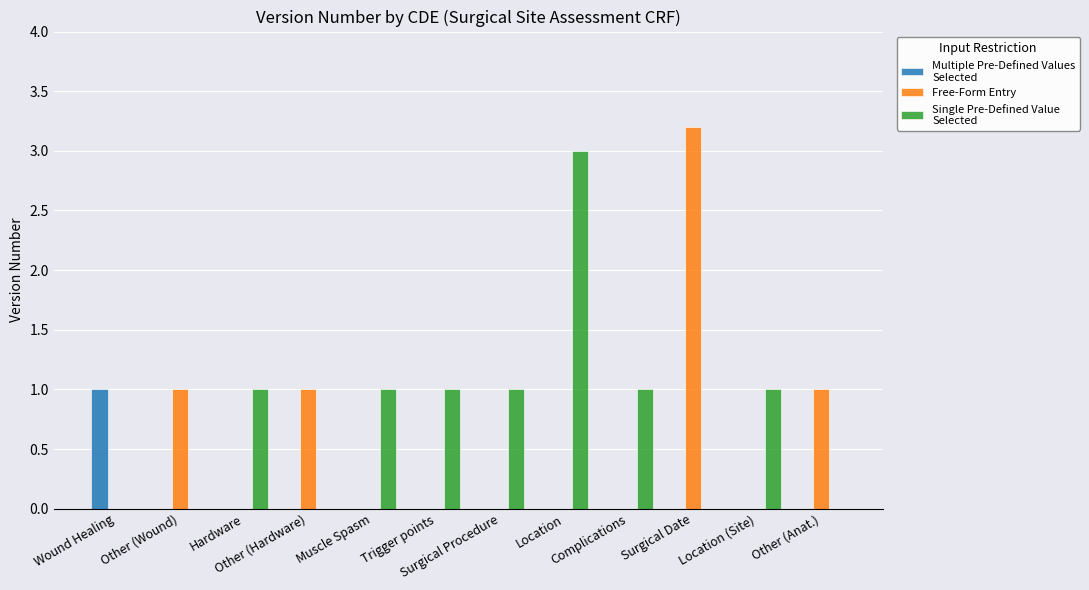

How many series are shown in this chart?

3